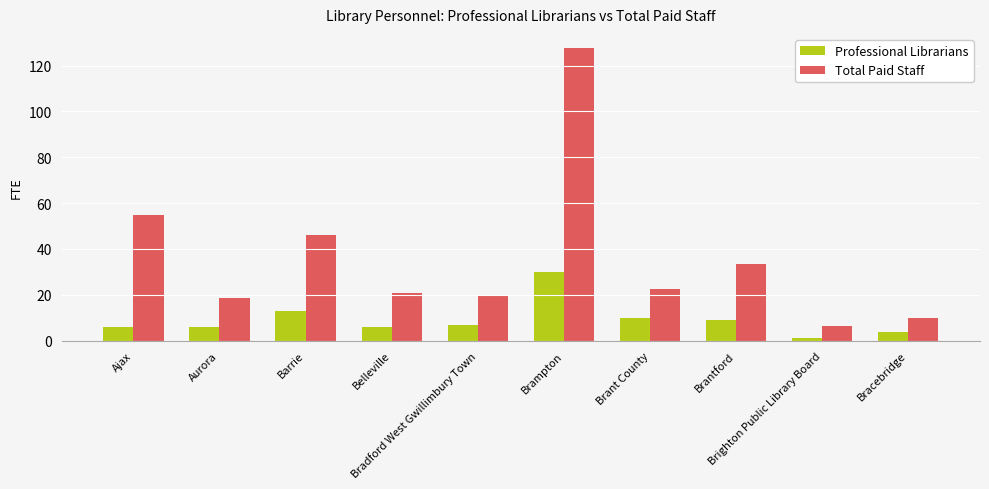

Rank the series at Ajax from highest to lowest value.

Total Paid Staff, Professional Librarians